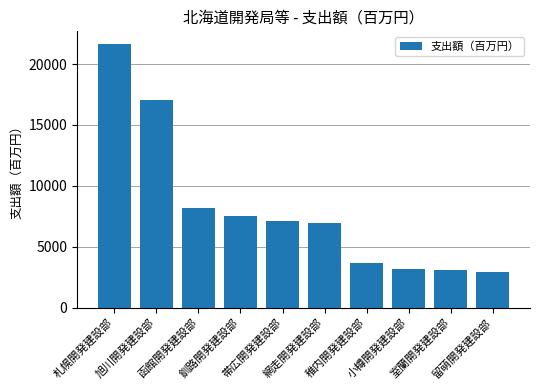

What position from the left is 函館開発建設部?

3